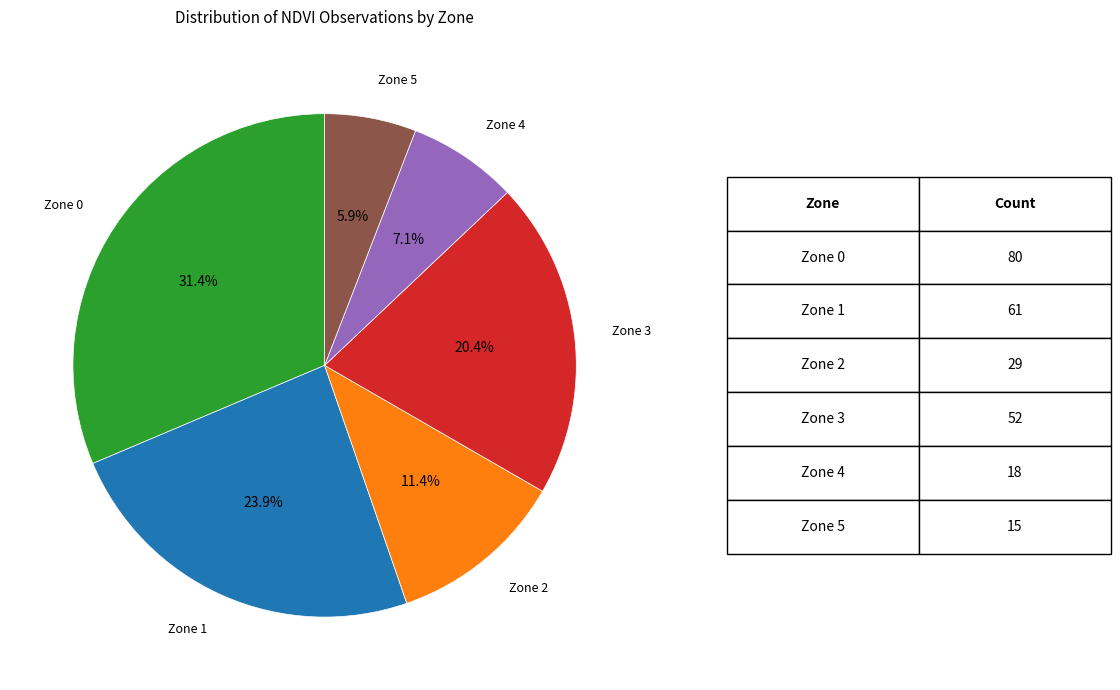

What is the ratio of the value at Zone 3 to the value at Zone 1?

0.9